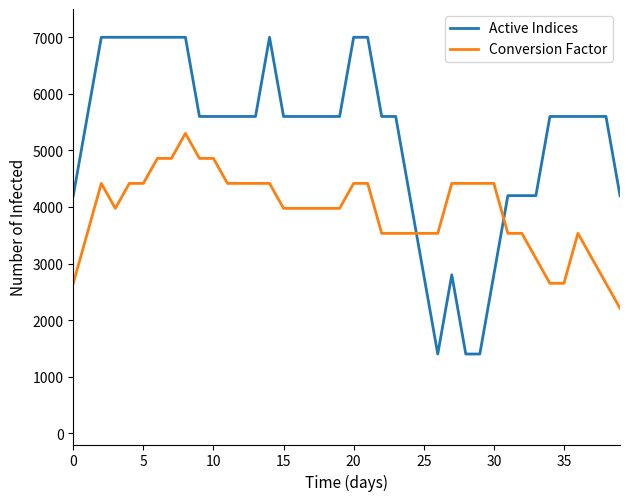

List the series in order of their overall mean, highest first.

Active Indices, Conversion Factor